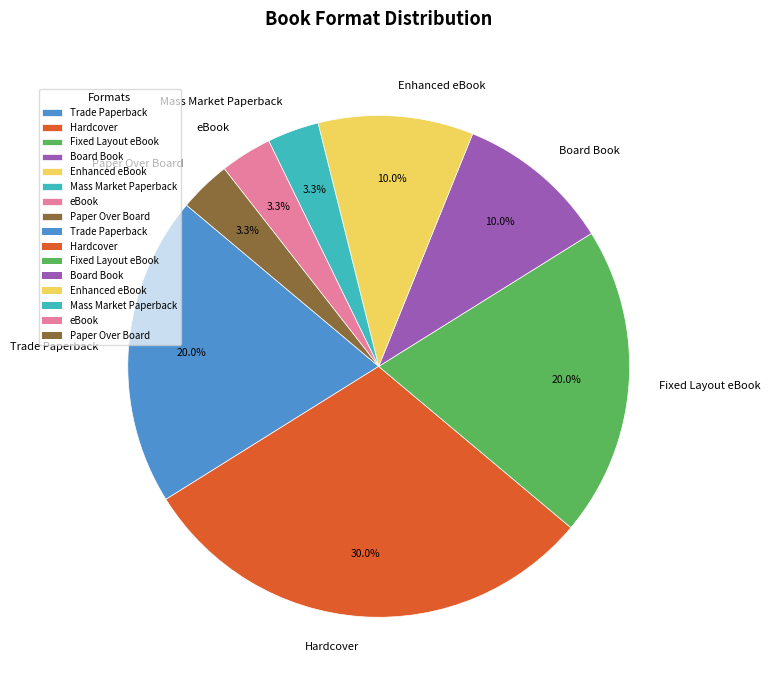

To the nearest percent, what is the combined percentage of Trade Paperback and Fixed Layout eBook?

40%